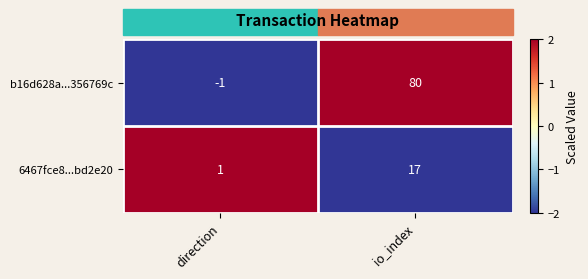

What is the spread (max minus min) of values at io_index?

63